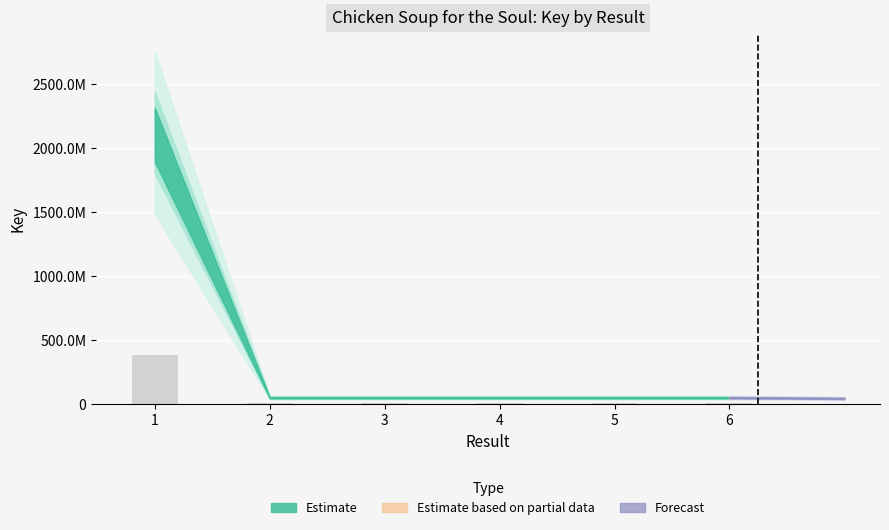

Which category has the lowest value across all series?

6